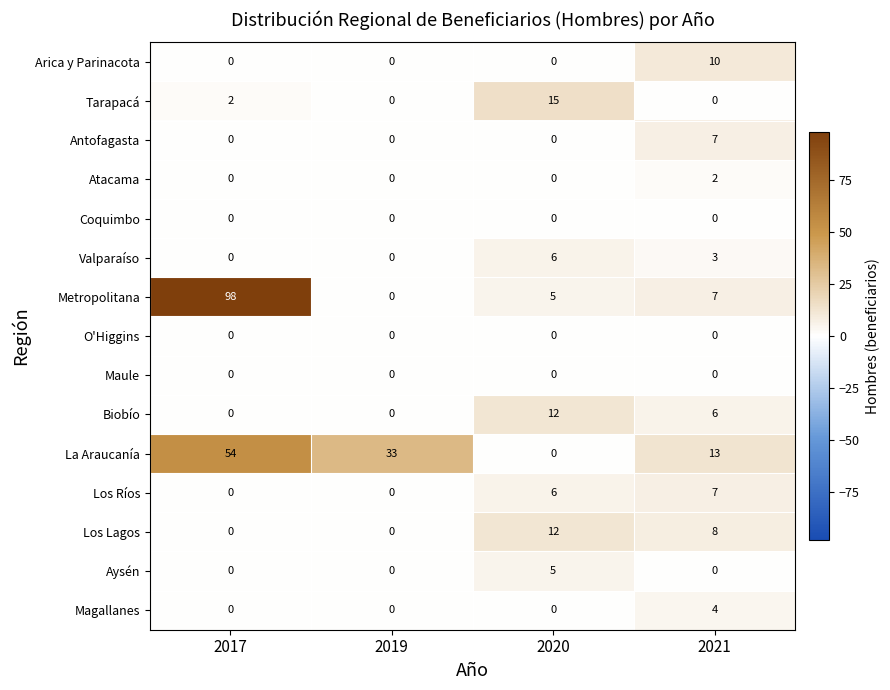

At which category is the sum across all series the highest?

2017